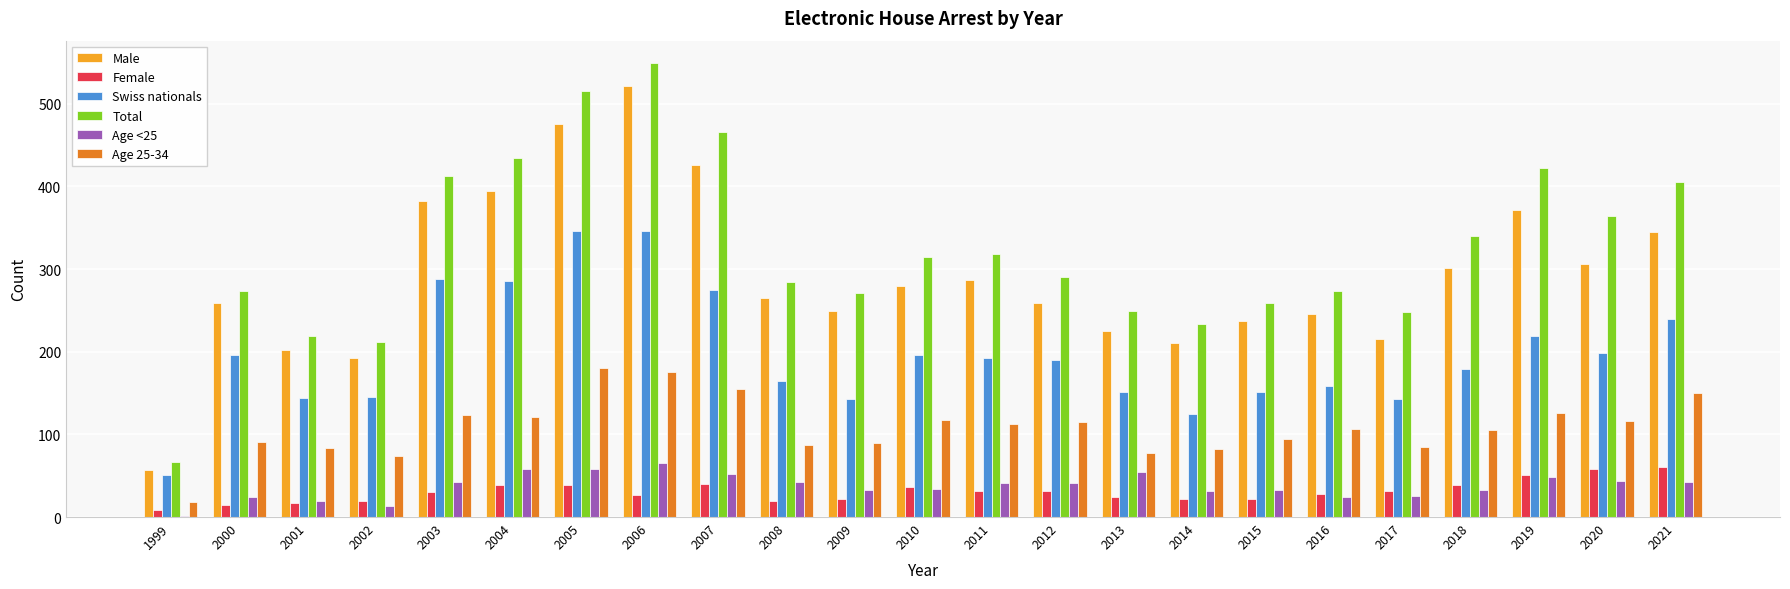

How many categories are shown in the chart?

23